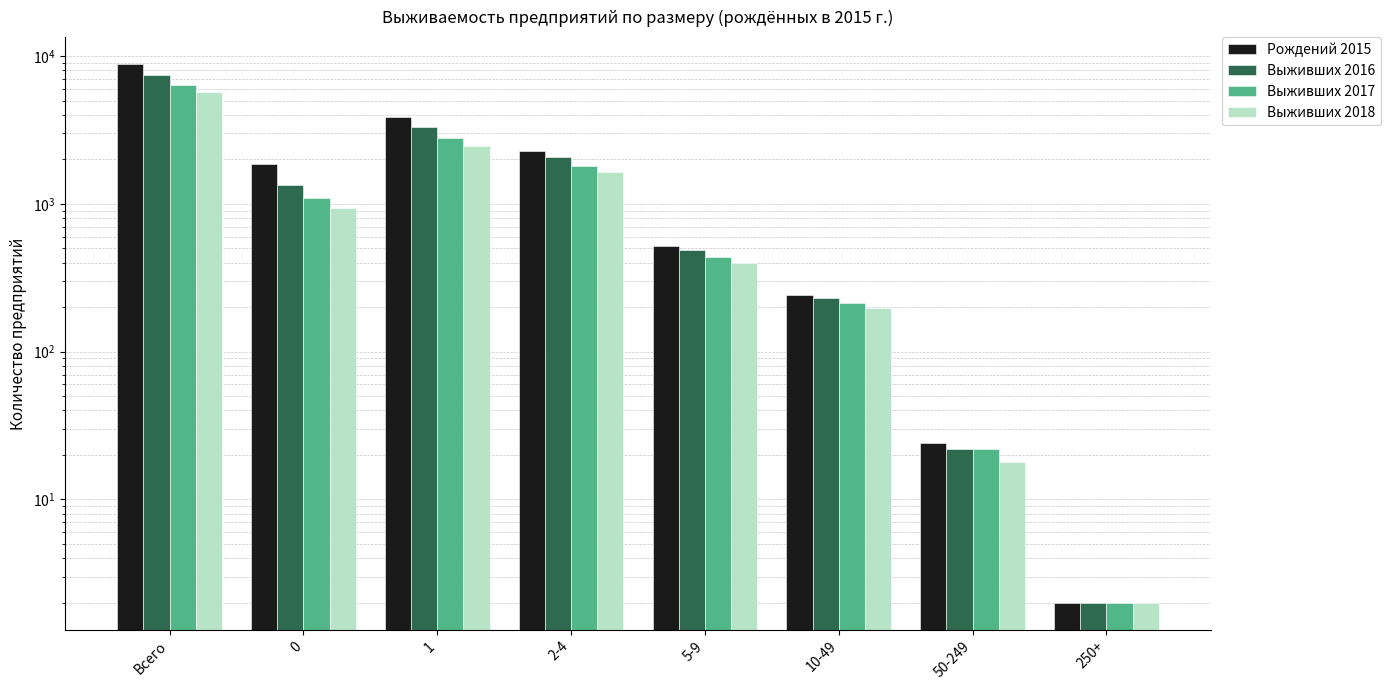

At 5-9, list the series in order from smallest to largest.

Выживших 2018, Выживших 2017, Выживших 2016, Рождений 2015